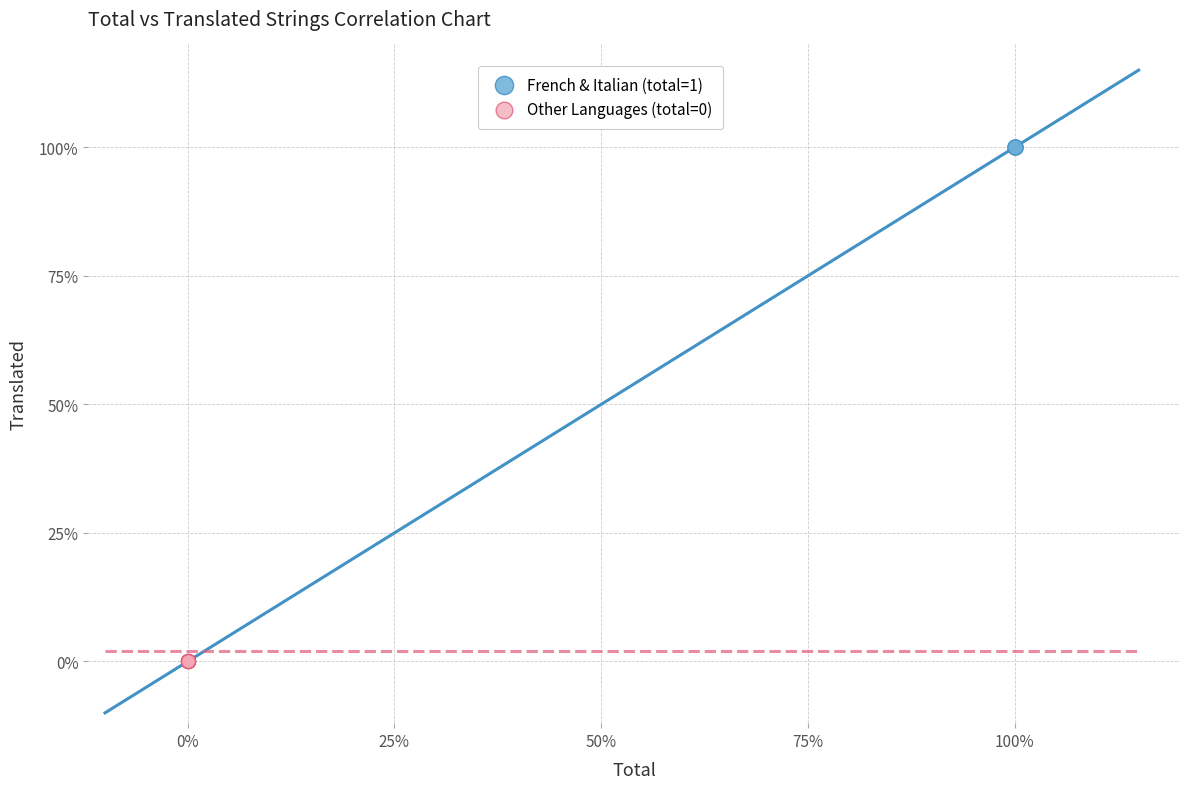

What are all the series names shown in the legend?

French & Italian (total=1), Other Languages (total=0)